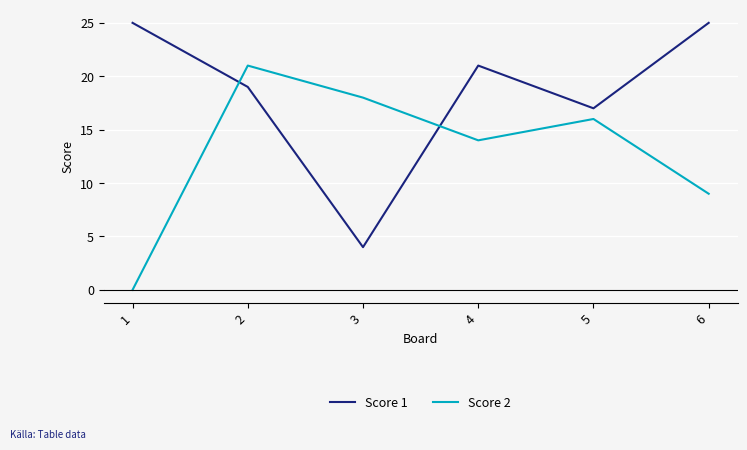

Is it true that Score 1 equals 2 at 3?

False